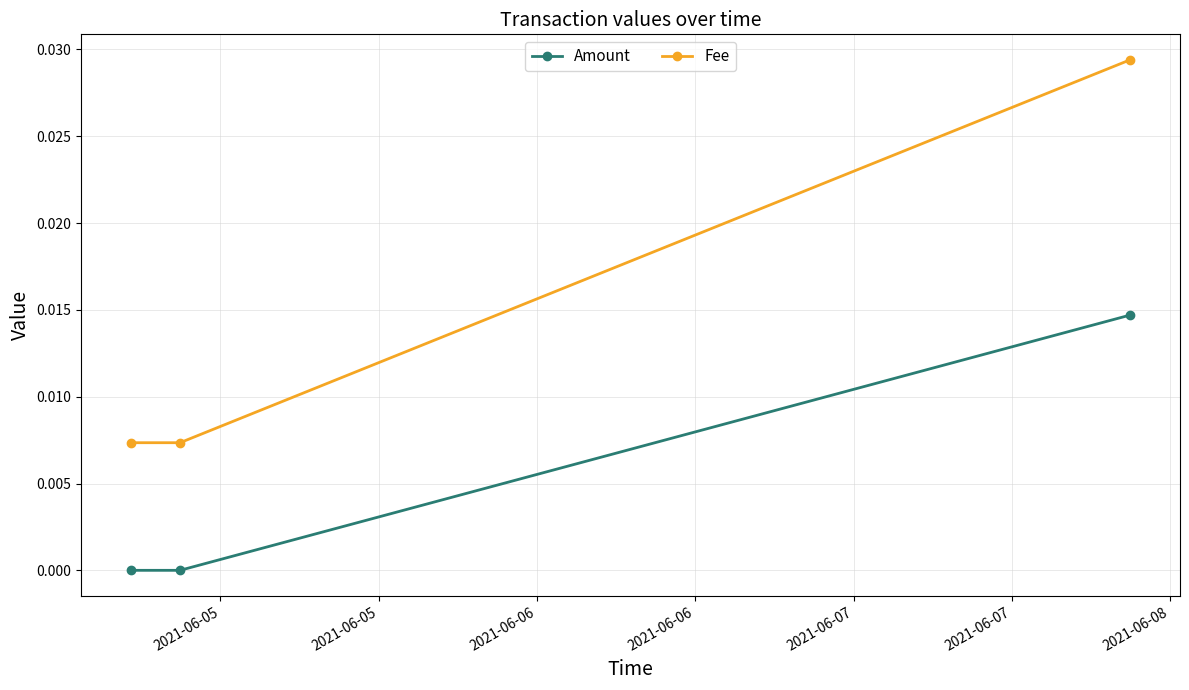

Which series has the largest total across all categories?

Fee